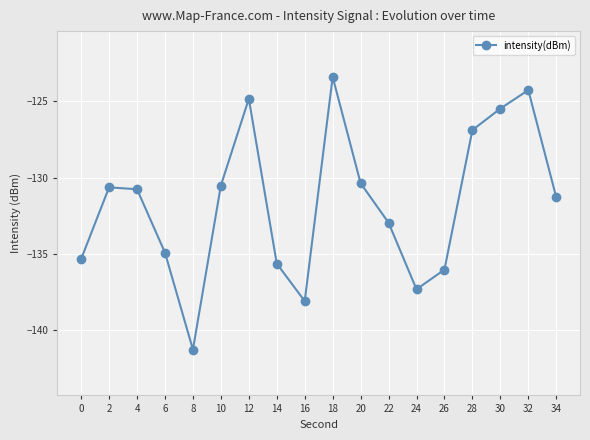

Reading left to right, what are all the values shown in this chart?

0=-135.3	2=-130.6	4=-130.8	6=-134.9	8=-141.3	10=-130.5	12=-124.8	14=-135.6	16=-138.1	18=-123.4	20=-130.4	22=-133.0	24=-137.3	26=-136.0	28=-126.9	30=-125.5	32=-124.3	34=-131.3